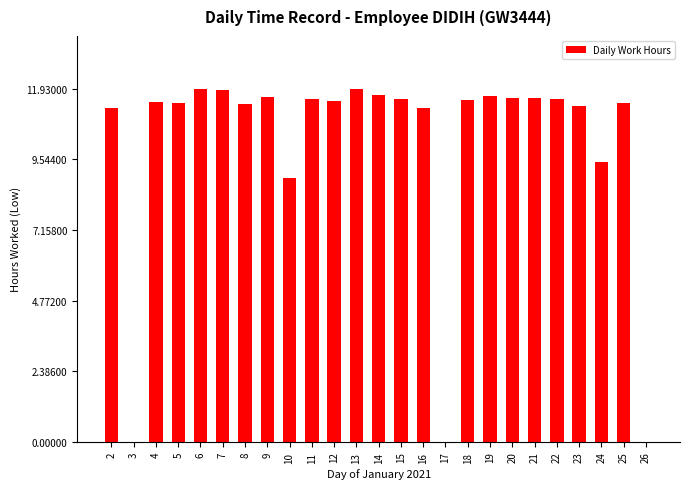

The value at 16 is 4.8. True or false?

False